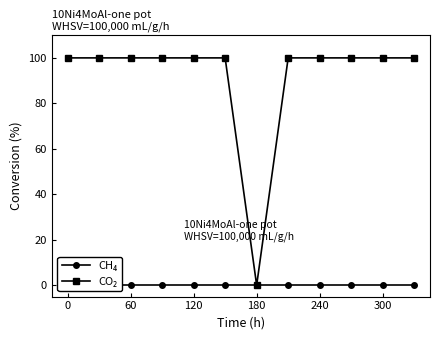

Rank the categories by CH₄ value from lowest to highest.

0, 60, 120, 180, 240, 300, 6, 7, 8, 9, 10, 11